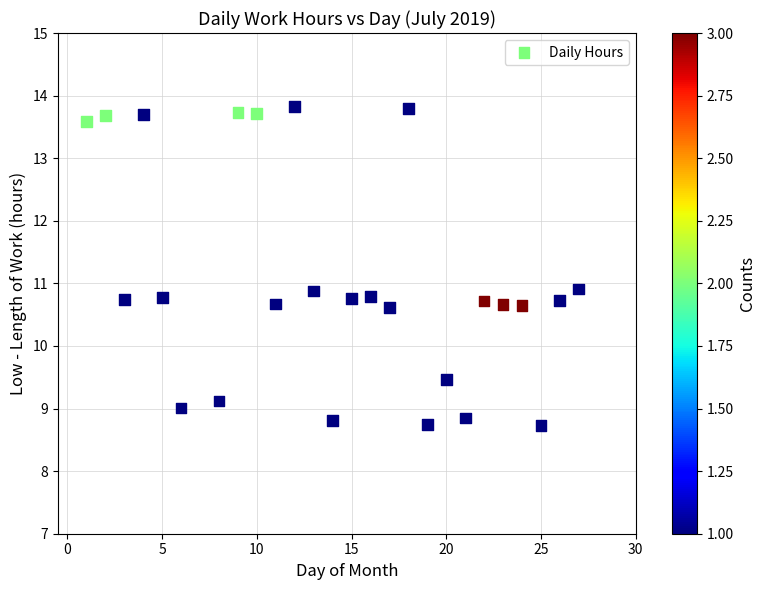

What is the range of Y values (max minus min)?

5.1